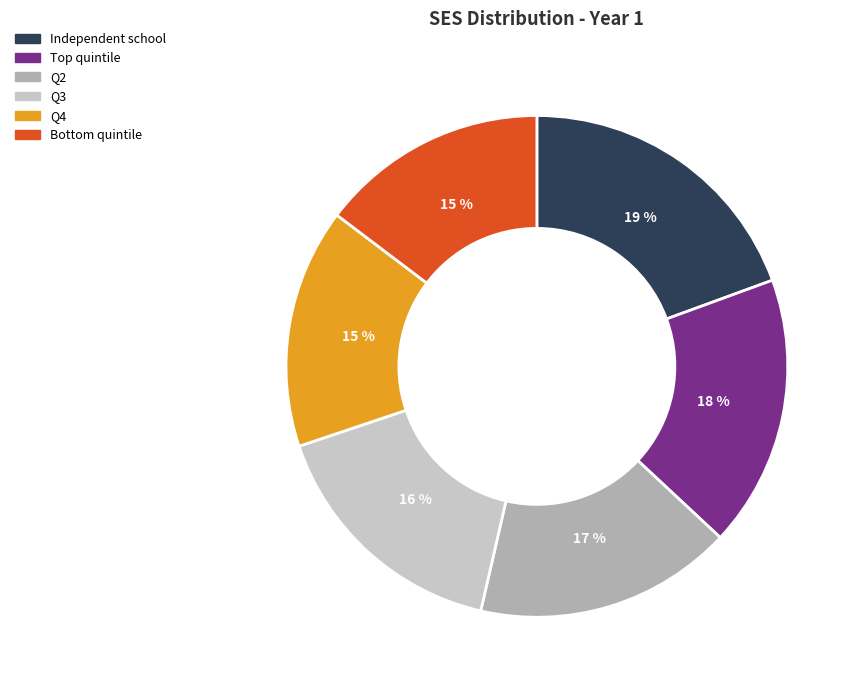

To the nearest percent, what is the average slice percentage?

17%